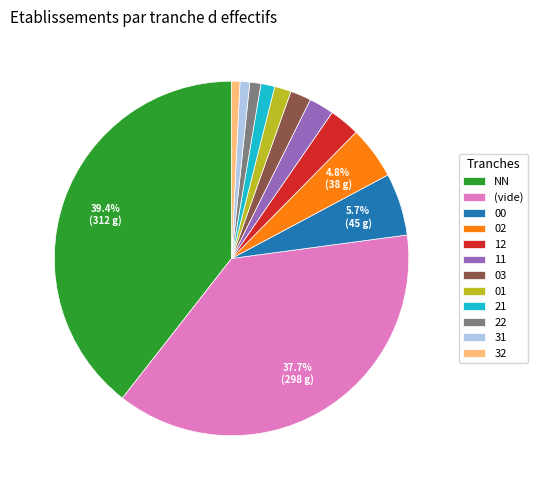

What is the largest slice in the pie chart?

NN